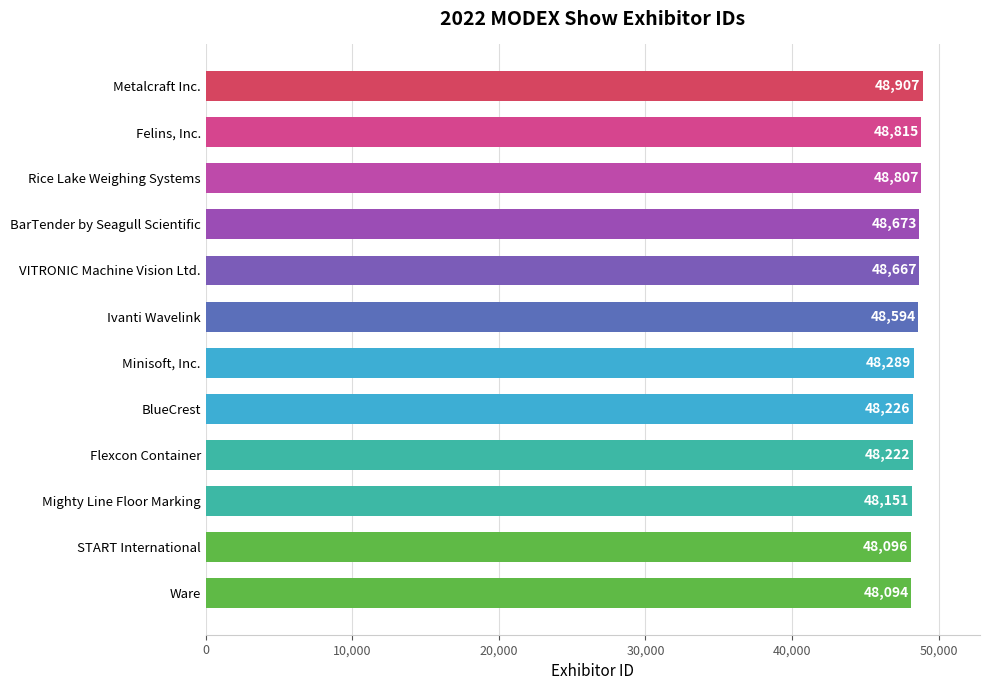

Where is the data nearest to the value 48500?

Ivanti Wavelink